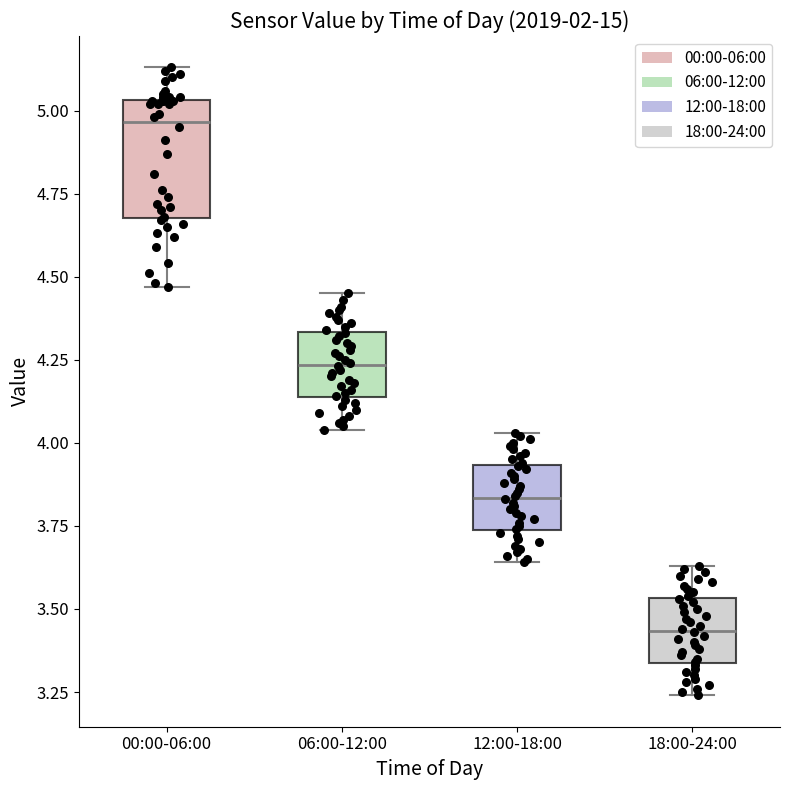

Which box's median line is the lowest?

18:00-24:00